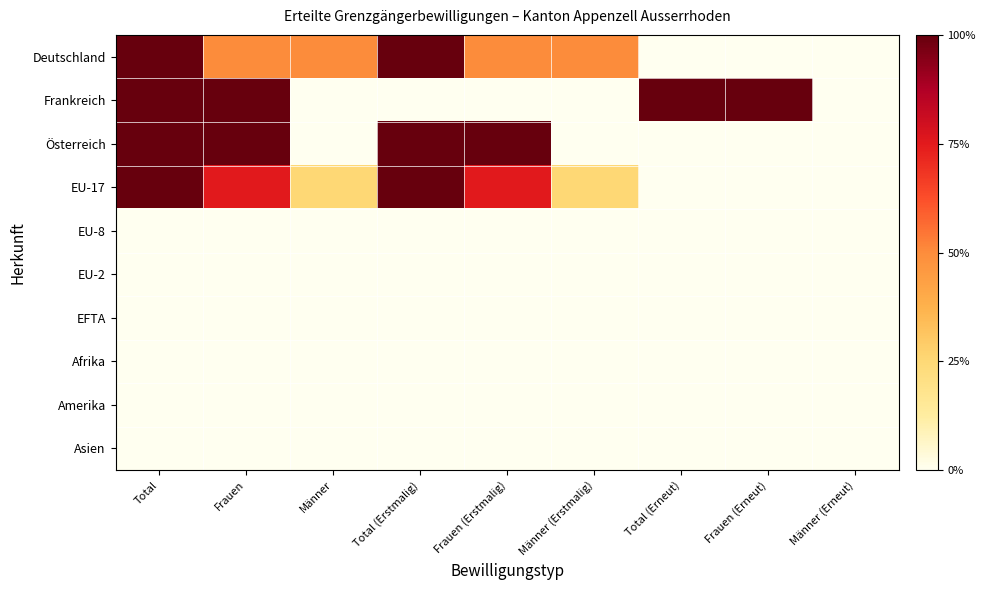

Rank the series by their maximum value, from lowest to highest.

EU-8, EU-2, EFTA, Afrika, Amerika, Asien, Deutschland, Frankreich, Österreich, EU-17